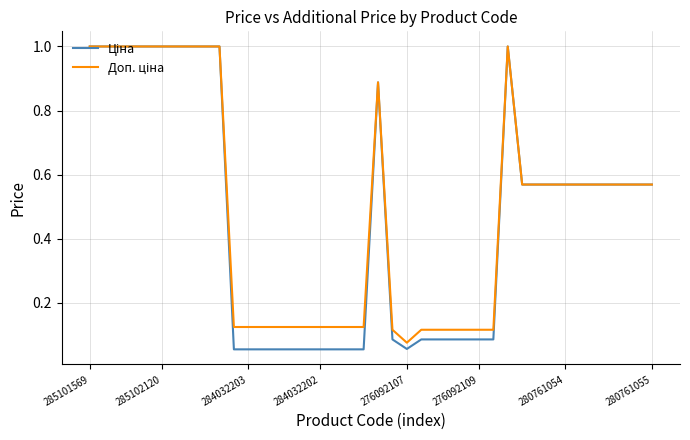

At which category is the sum across all series the highest?

285101569